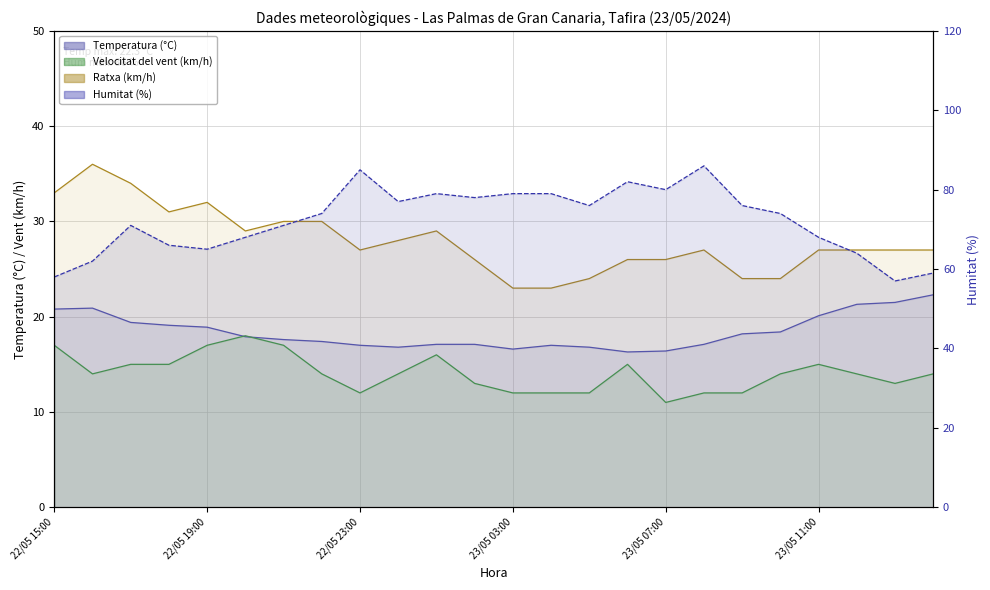

What is the difference between the maximum and minimum values in the Ratxa (km/h) series?

13.0